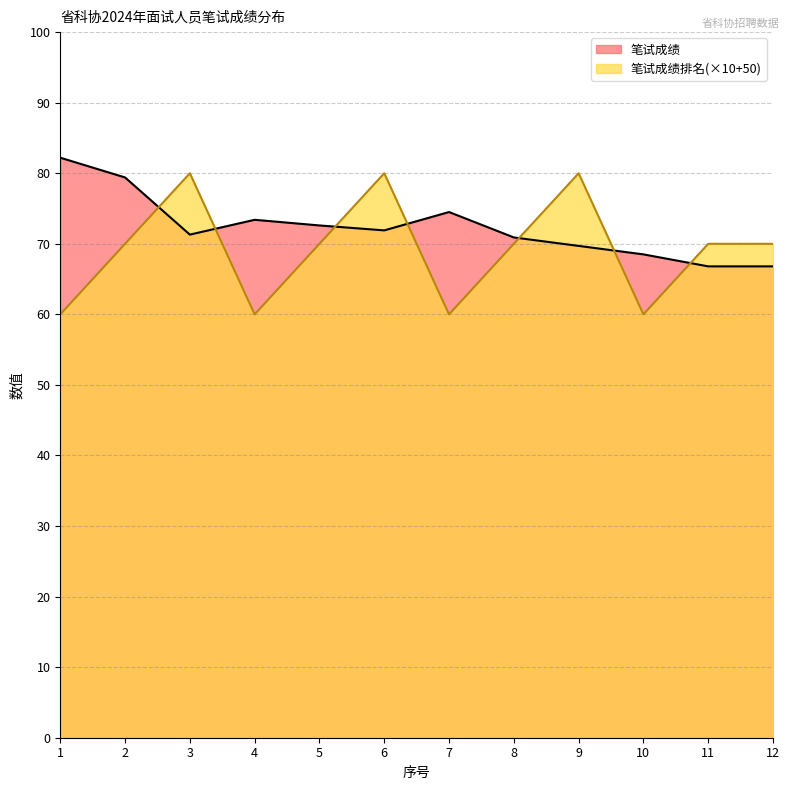

How many data points in 笔试成绩排名 are less than 70?

4